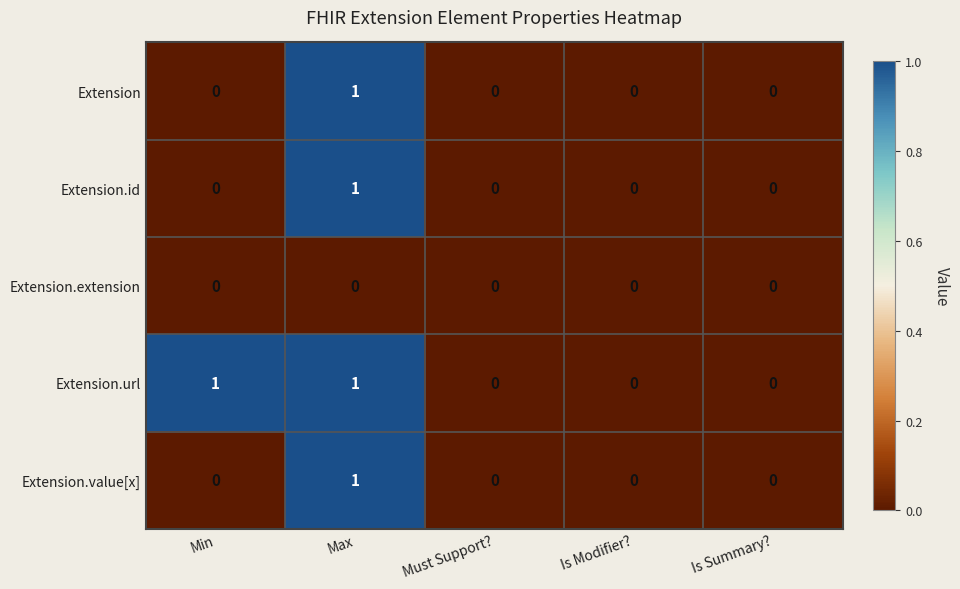

Reading right to left, what are all the values shown in this chart?

Extension: Is Summary?=0	Is Modifier?=0	Must Support?=0	Max=1	Min=0
Extension.id: Is Summary?=0	Is Modifier?=0	Must Support?=0	Max=1	Min=0
Extension.extension: Is Summary?=0	Is Modifier?=0	Must Support?=0	Max=0	Min=0
Extension.url: Is Summary?=0	Is Modifier?=0	Must Support?=0	Max=1	Min=1
Extension.value[x]: Is Summary?=0	Is Modifier?=0	Must Support?=0	Max=1	Min=0